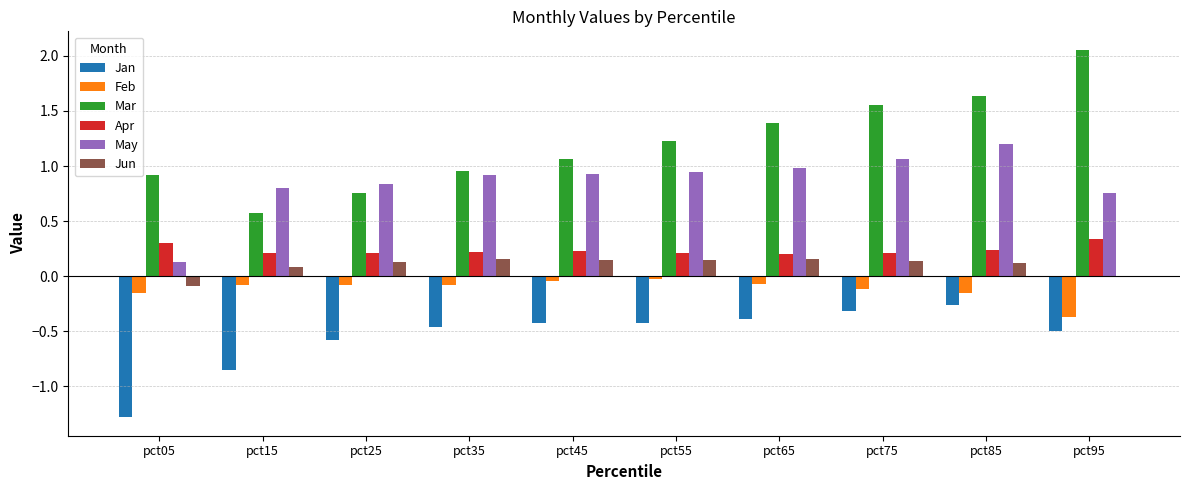

Is it true that Jun equals 0.2 at pct55?

True